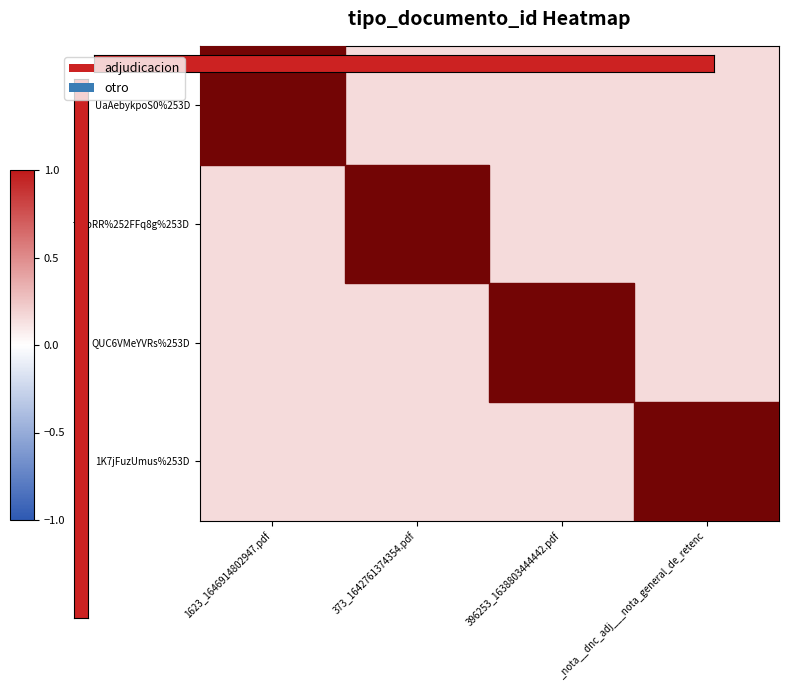

Which has a higher value, 1623_1646914802947.pdf or 373_1642761374354.pdf?

1623_1646914802947.pdf